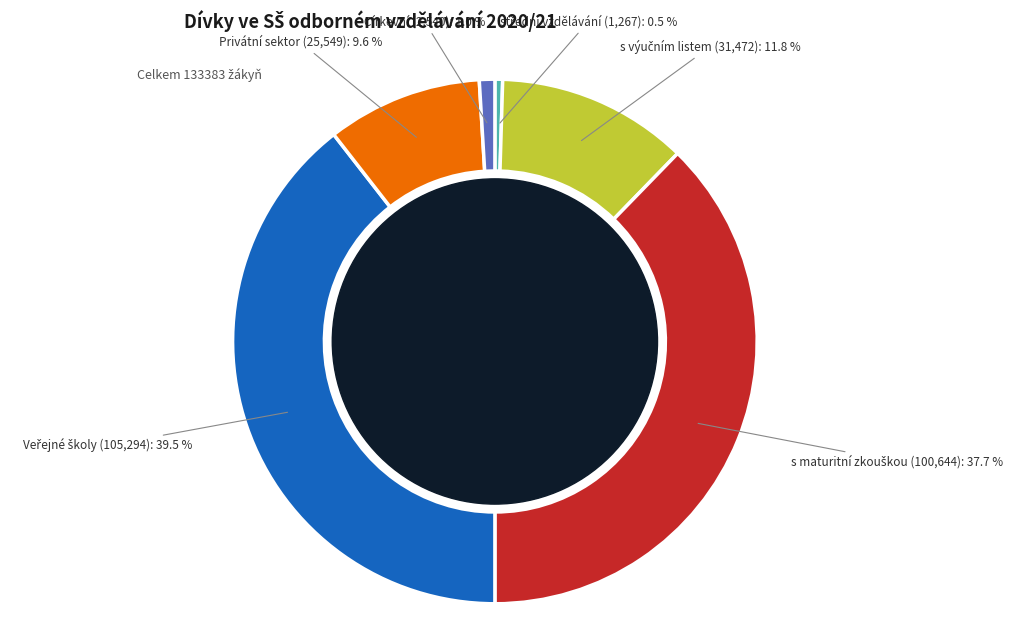

What percentage is NOT represented by Církevní?

99.0%